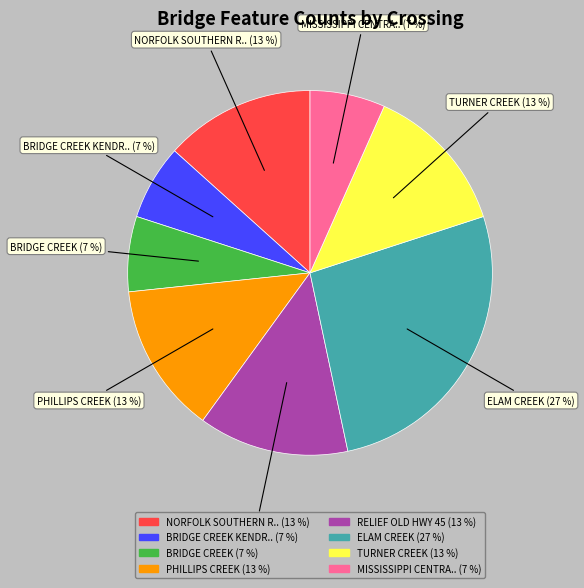

To the nearest percent, what is the difference between the largest and smallest slice percentages?

20%